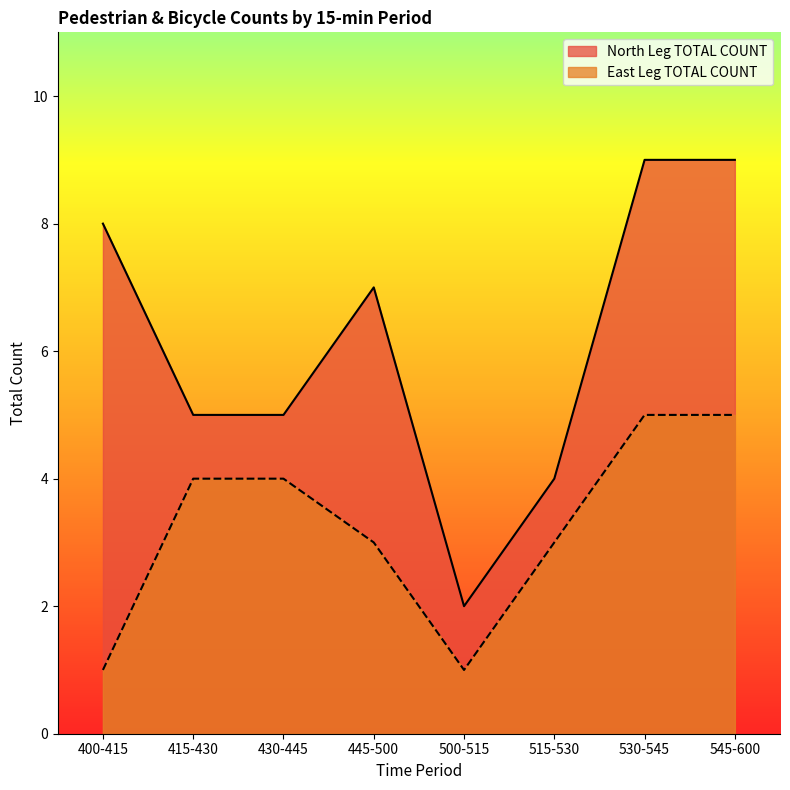

At how many categories does at least one series exceed 7?

3